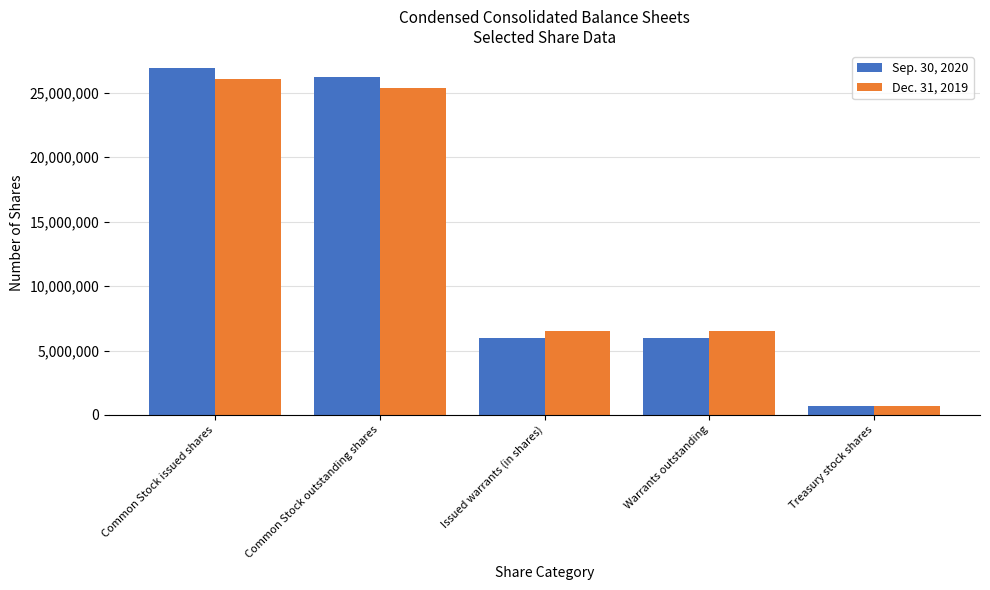

Does the chart contain stacked bars?

No